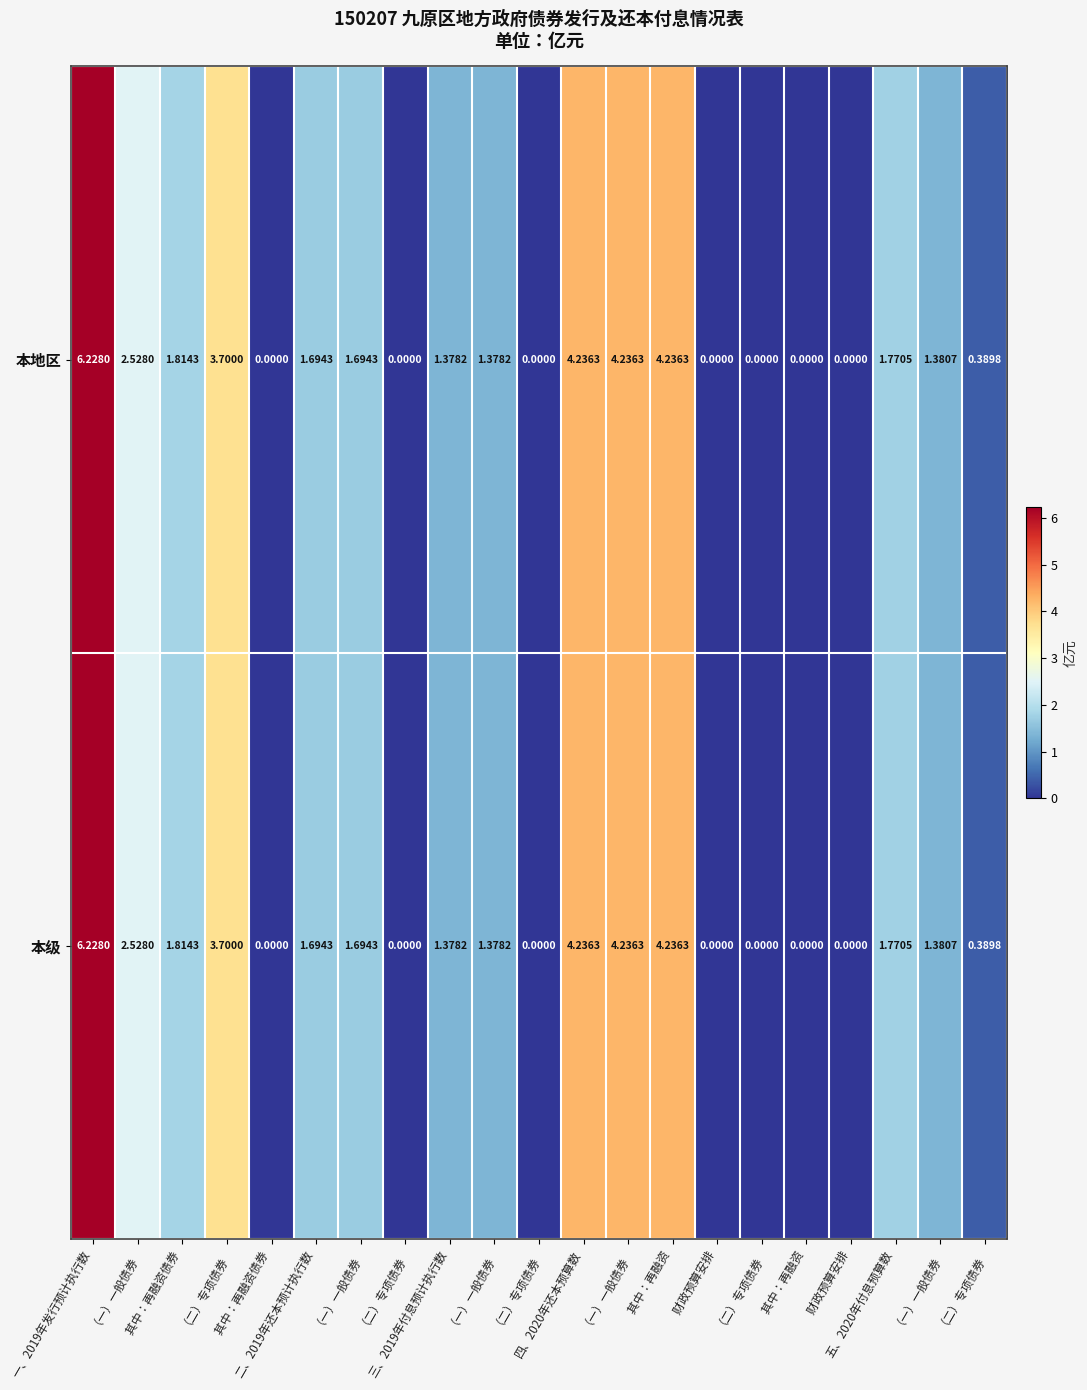

How many values in 本级 are above zero?

14